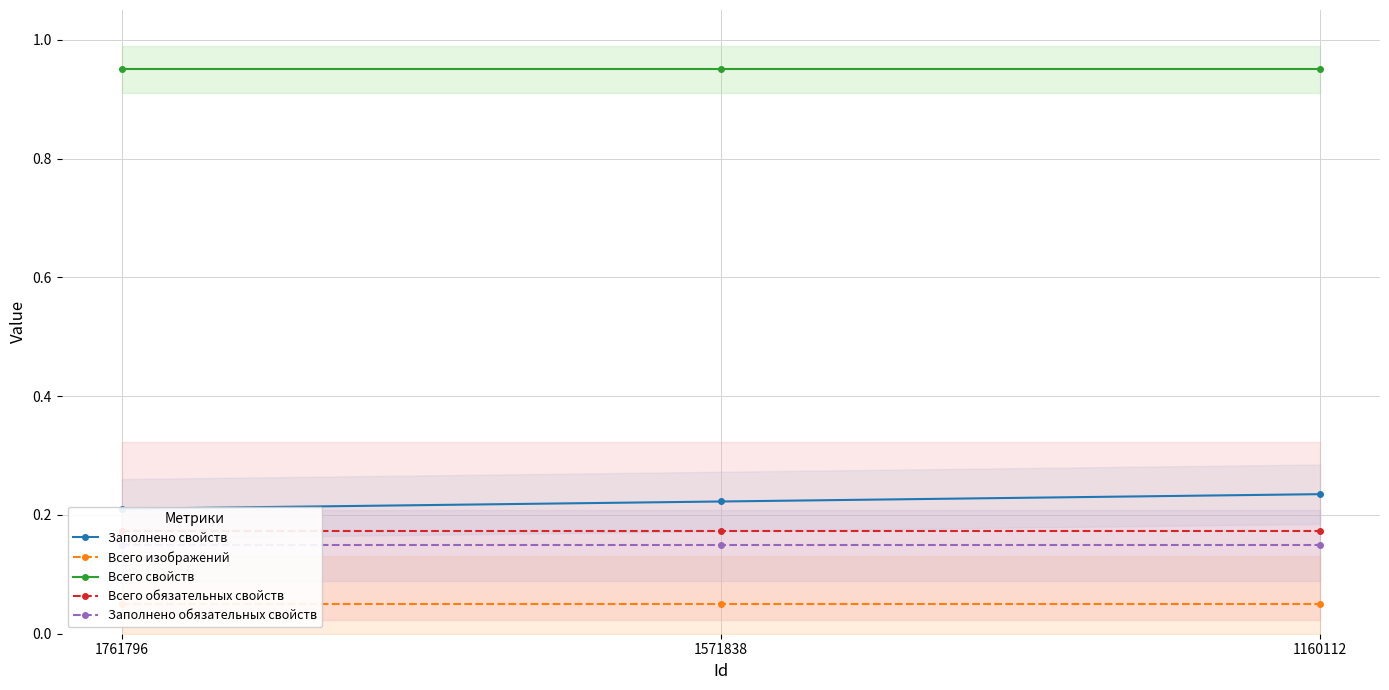

What is the total value across all series at 1761796?

1.5